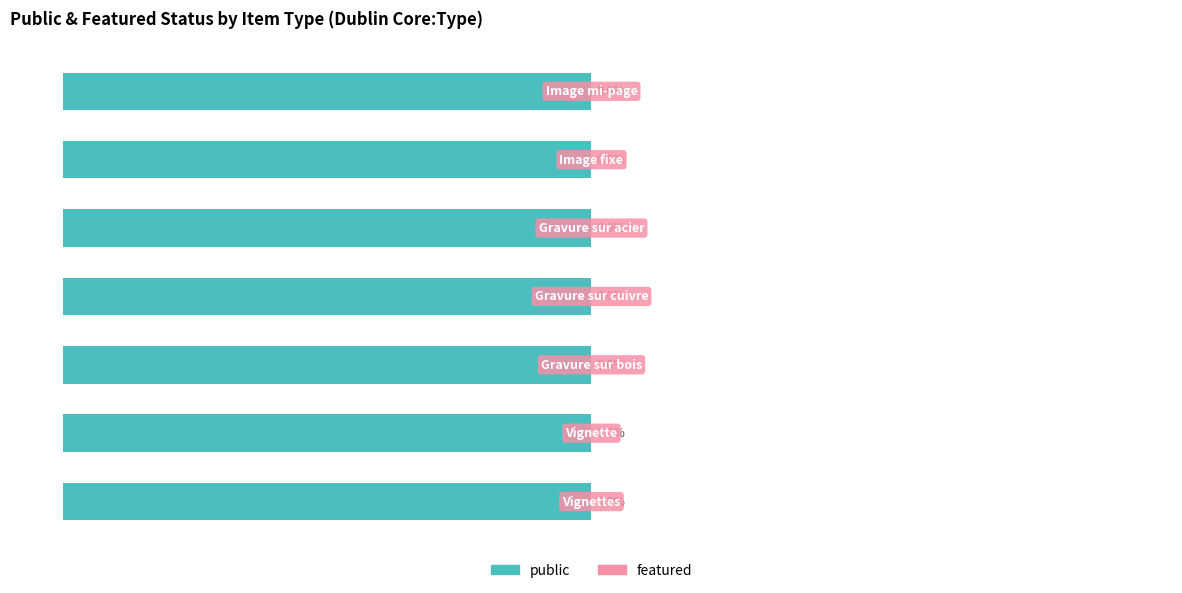

How many bars are there in each group?

2